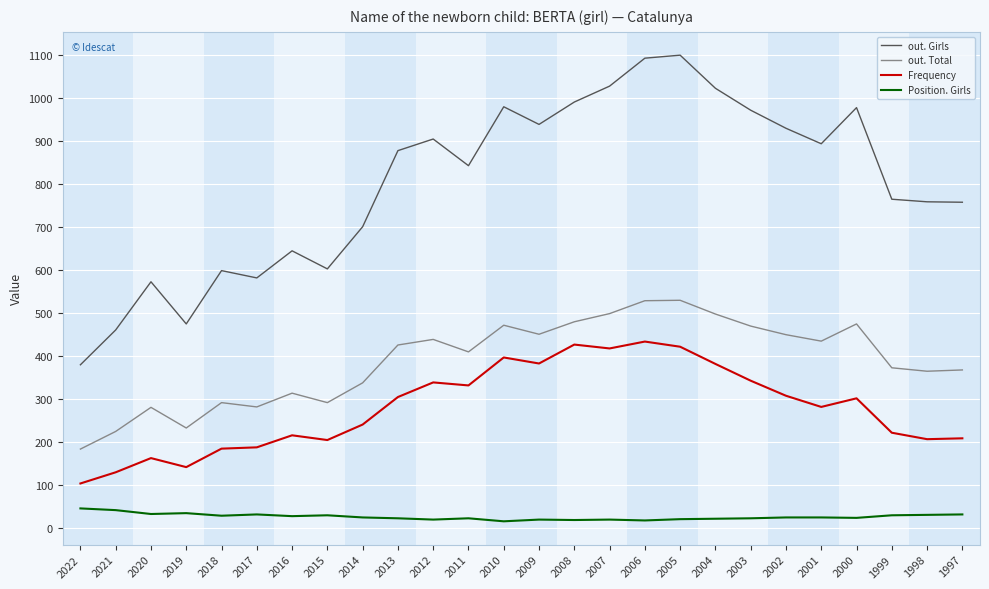

True or false: Frequency has more than 1 points higher than both neighbors.

True